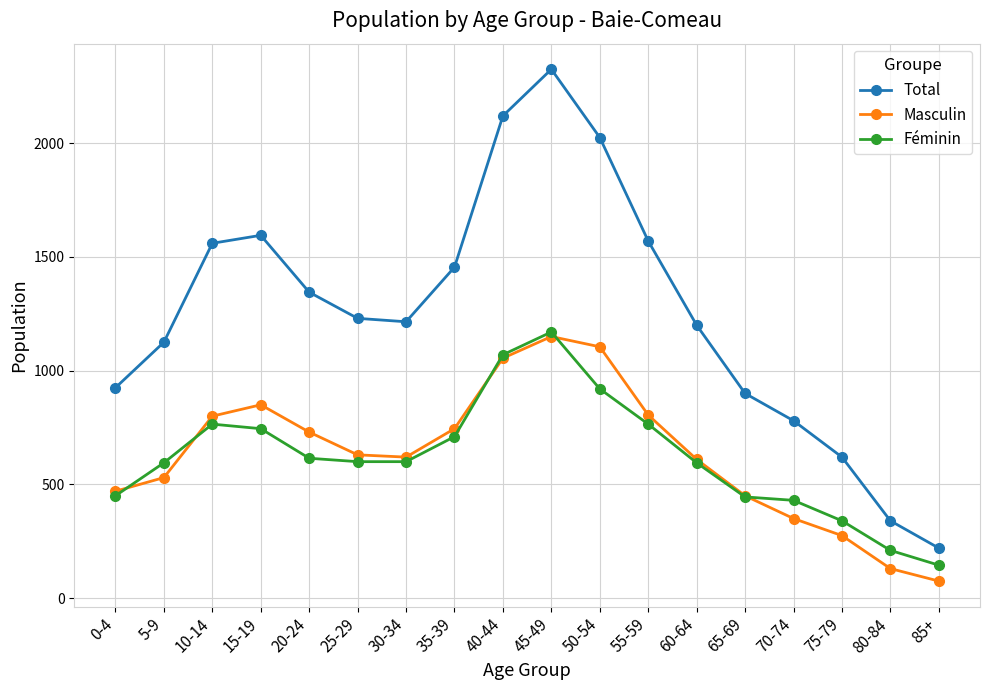

How many data points in Masculin are less than 630?

9